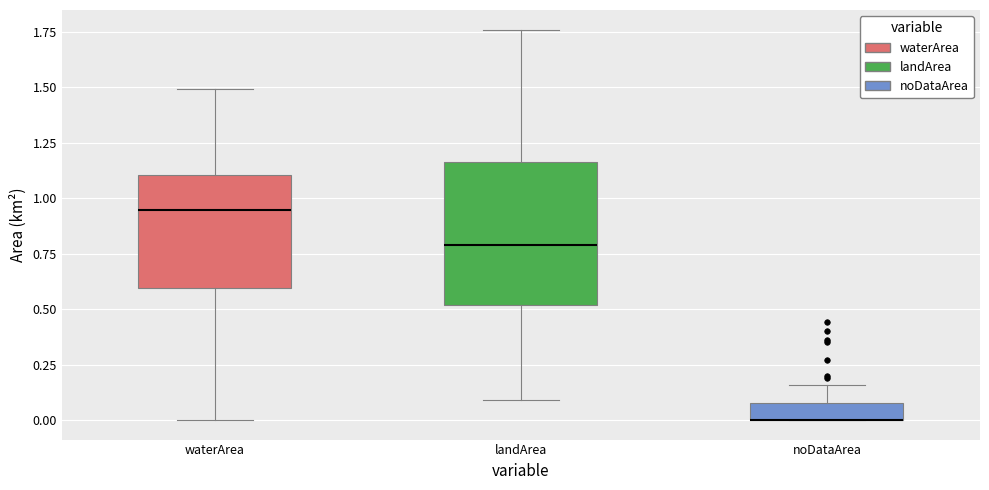

Comparing the boxes themselves (not the whiskers), which one is the tallest?

landArea